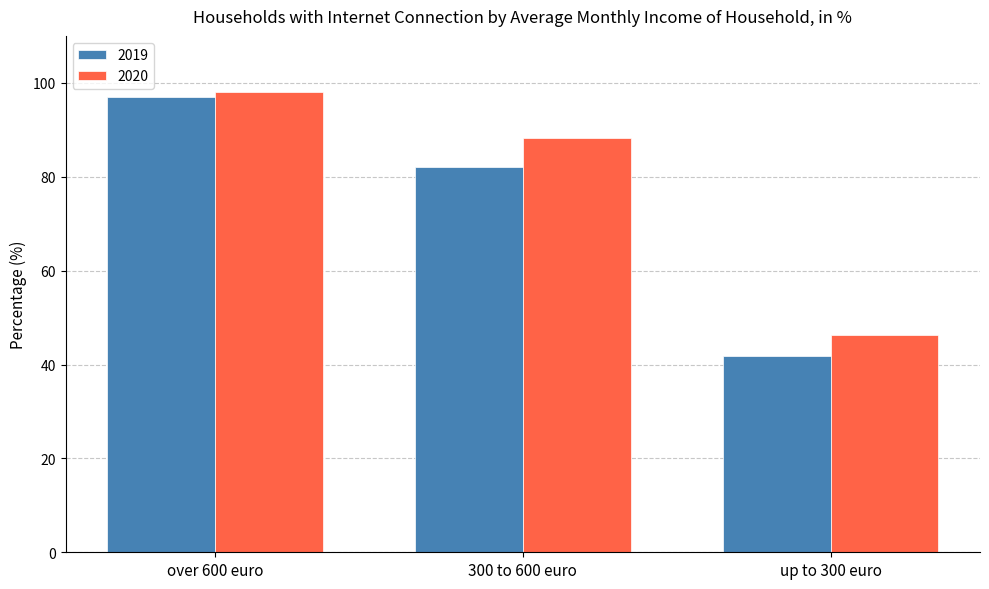

True or false: 2019 has a value of 97.0 at over 600 euro.

True